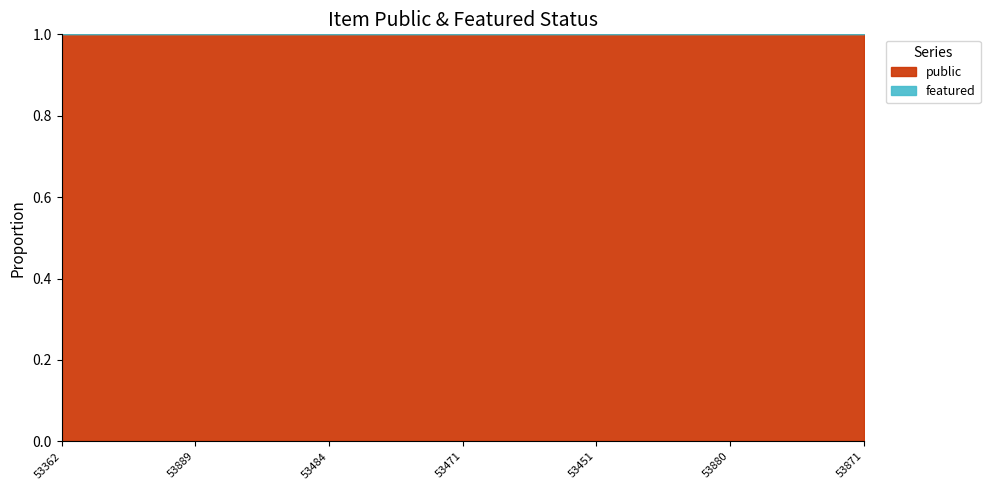

At 53362, list the series in order from smallest to largest.

featured, public